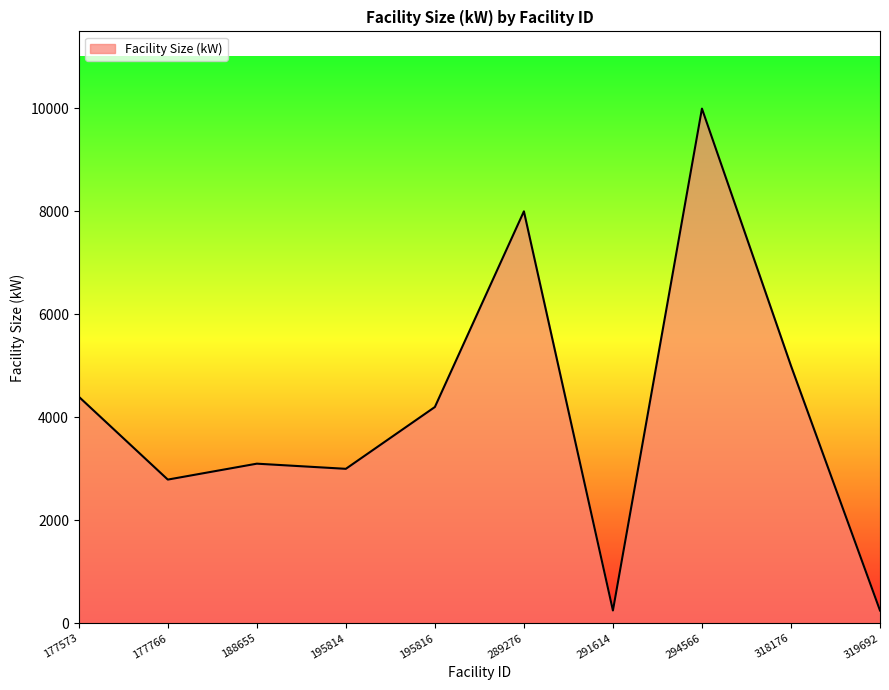

What is the difference between the values at 318176 and 195816?

800